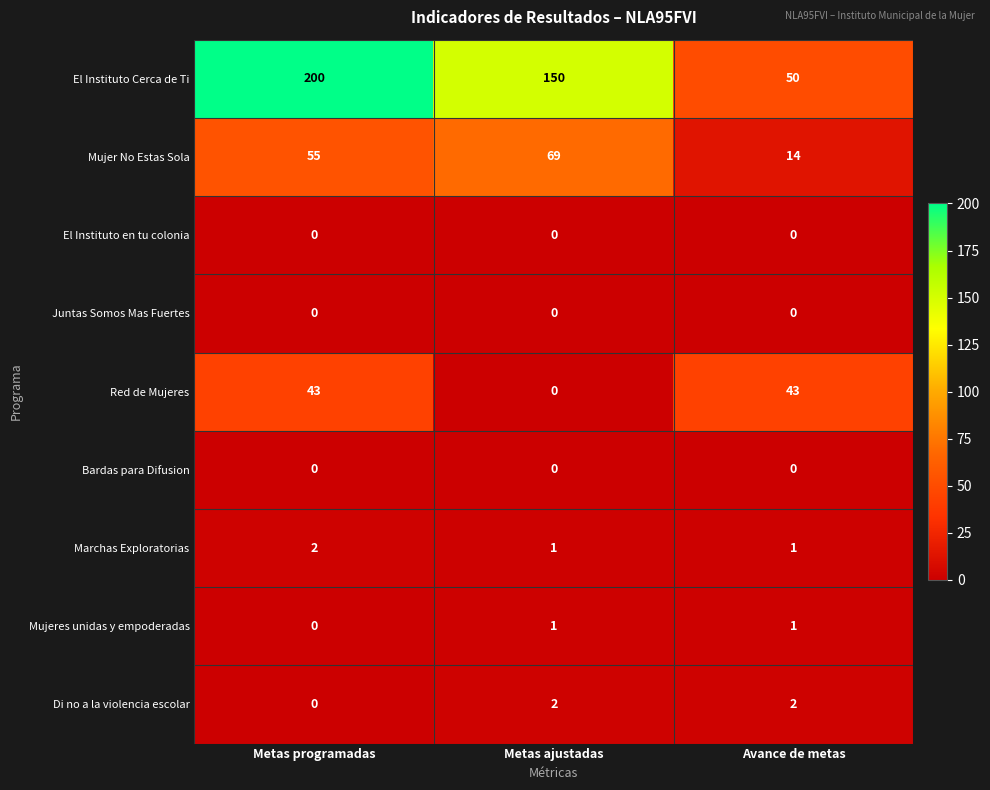

What is the total value across all series at Metas programadas?

300